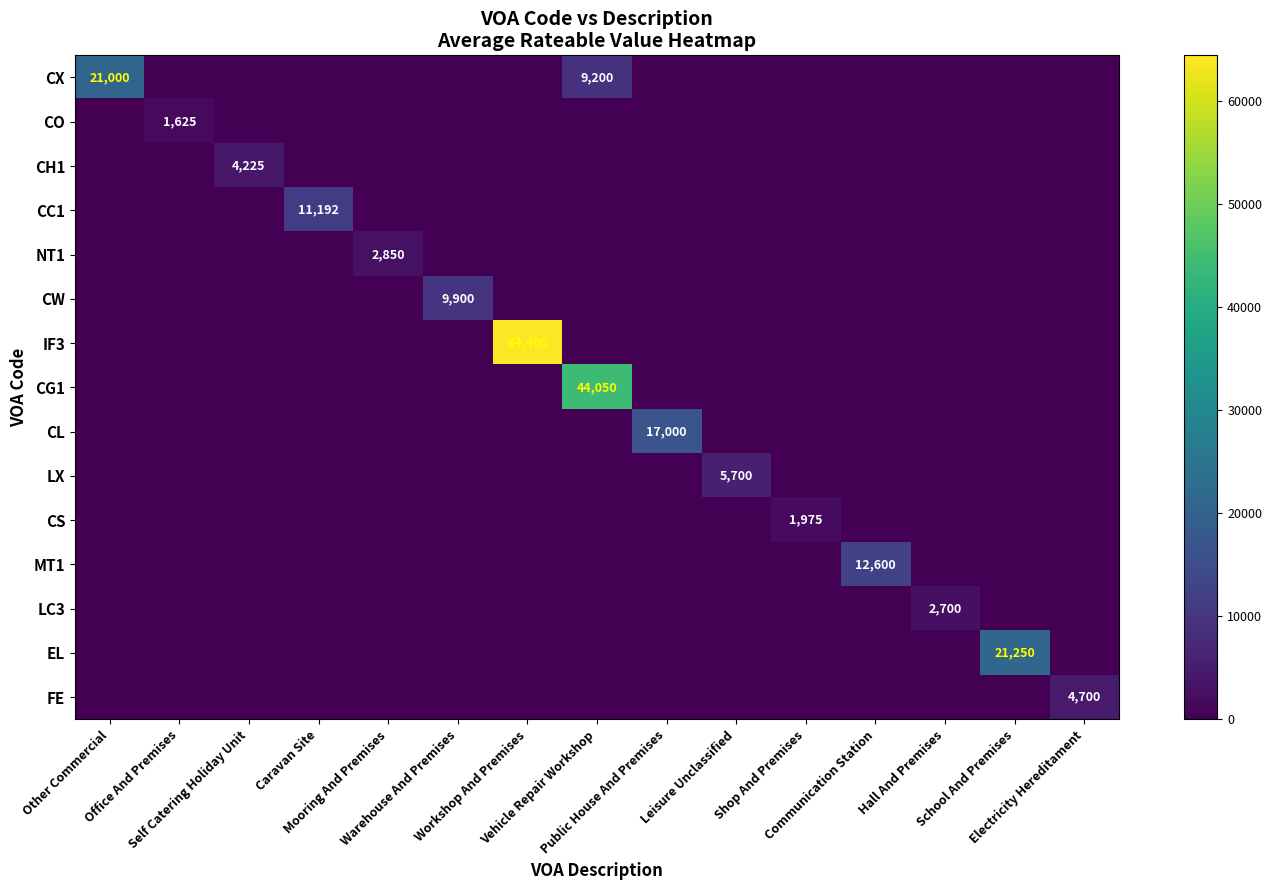

At which label does LX reach its peak?

Leisure Unclassified